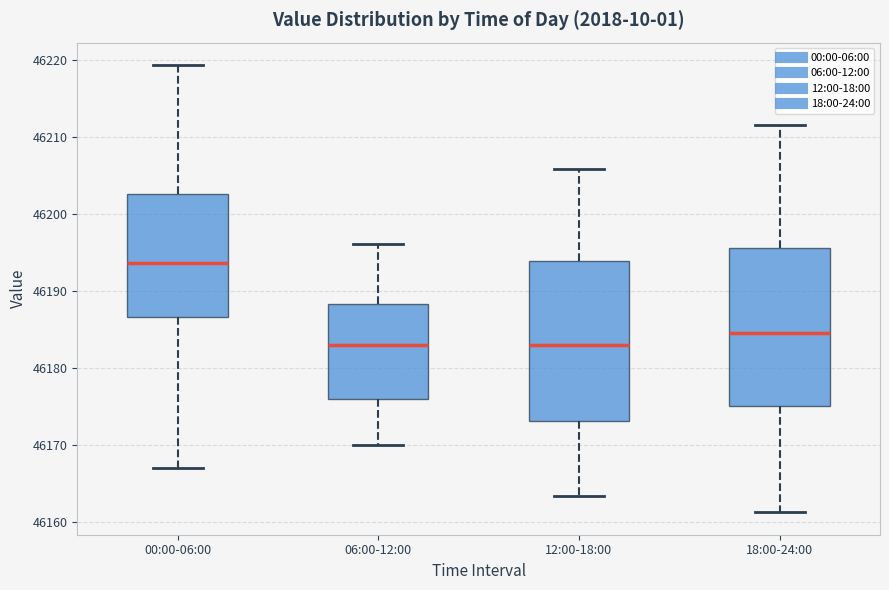

Reading left to right, read every box against the y-axis: the position of its median line, the range the box covers, and the ends of its whiskers. The values are not printed on the chart, so give them approximately, as read against the axis.

00:00-06:00: median 46194, box 46187 to 46203, whiskers 46167 to 46219
06:00-12:00: median 46183, box 46176 to 46188, whiskers 46170 to 46196
12:00-18:00: median 46183, box 46173 to 46194, whiskers 46163 to 46206
18:00-24:00: median 46184, box 46175 to 46196, whiskers 46161 to 46212